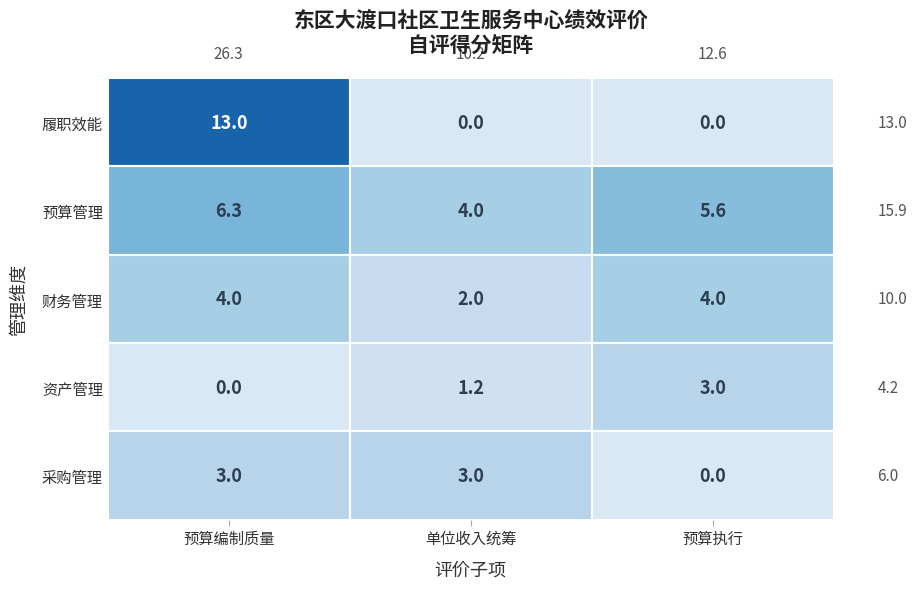

Which series has the largest total across all categories?

预算管理